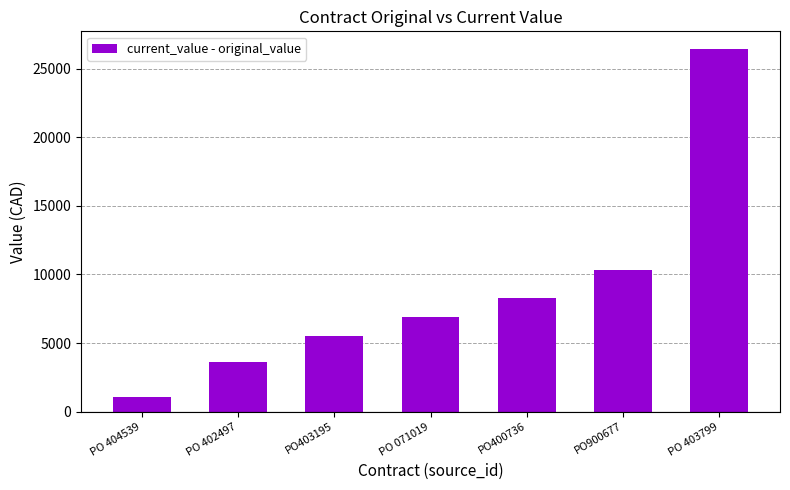

What is the maximum value shown in the chart?

26396.0